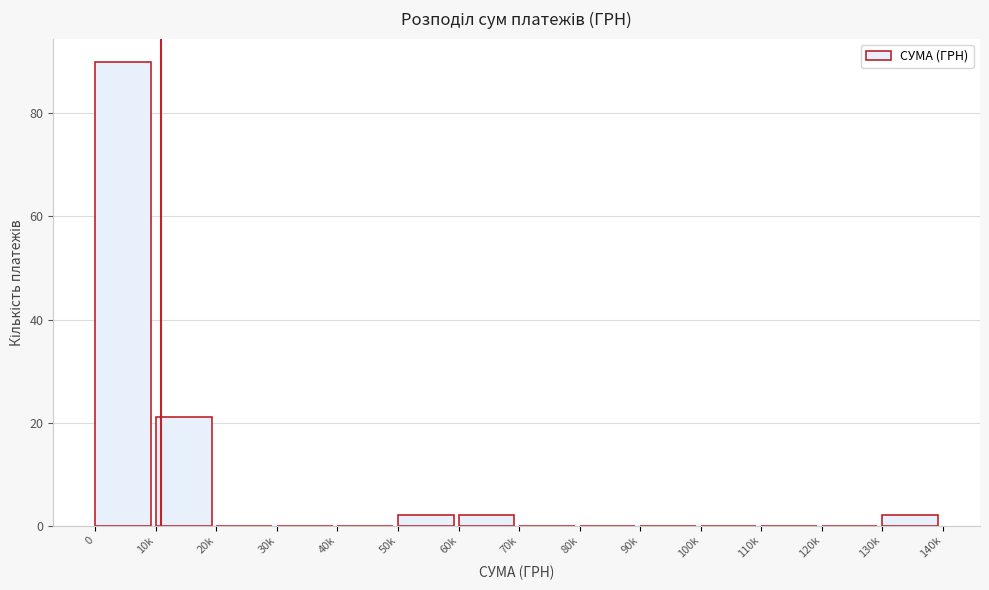

Reading left to right, transcribe all the data shown in this chart.

0=90	10k=21	20k=0	30k=0	40k=0	50k=2	60k=2	70k=0	80k=0	90k=0	100k=0	110k=0	120k=0	130k=2